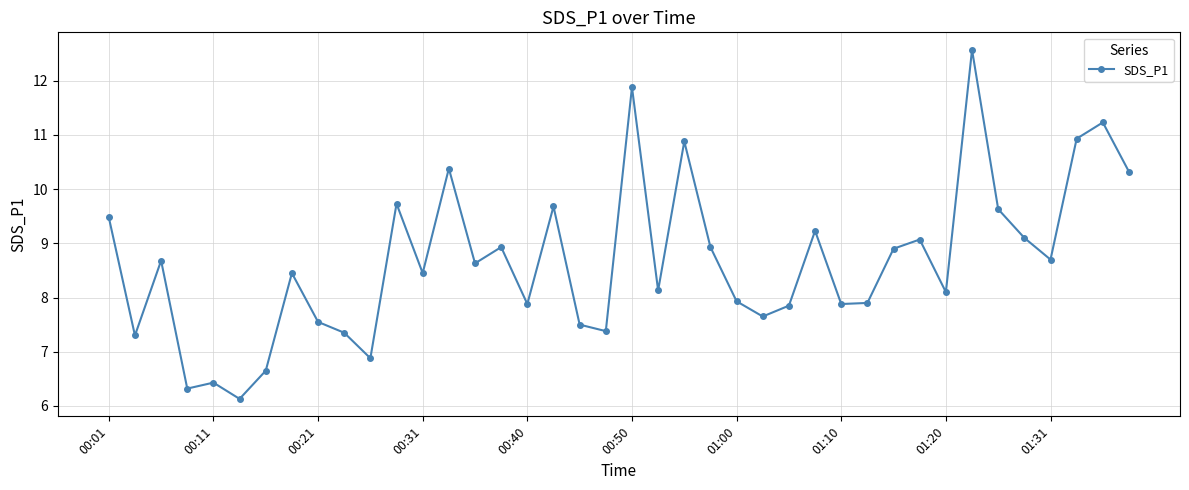

How many data points are less than 8?

16